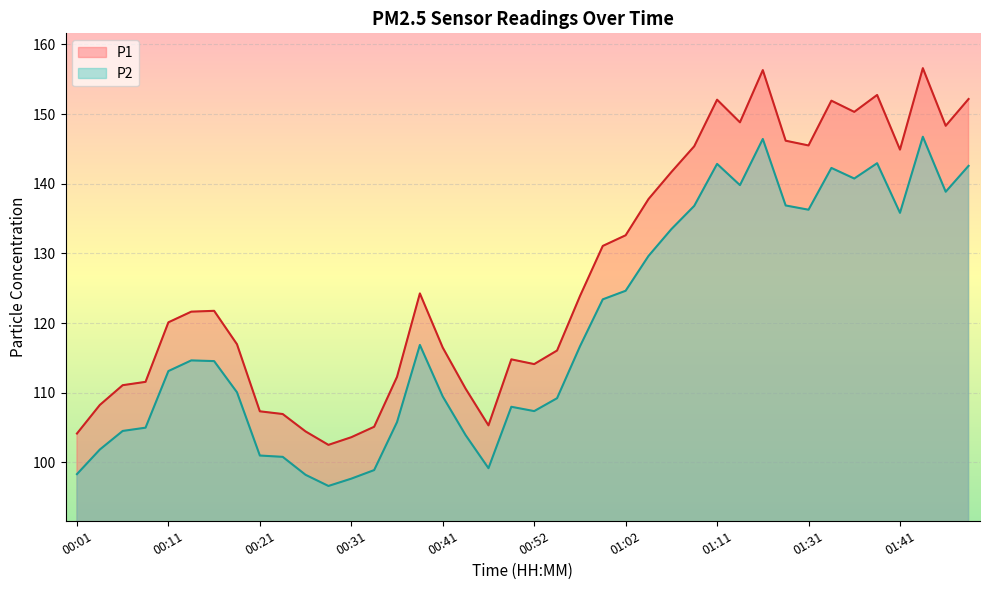

Which category has the lowest value in the P2 series?

00:28